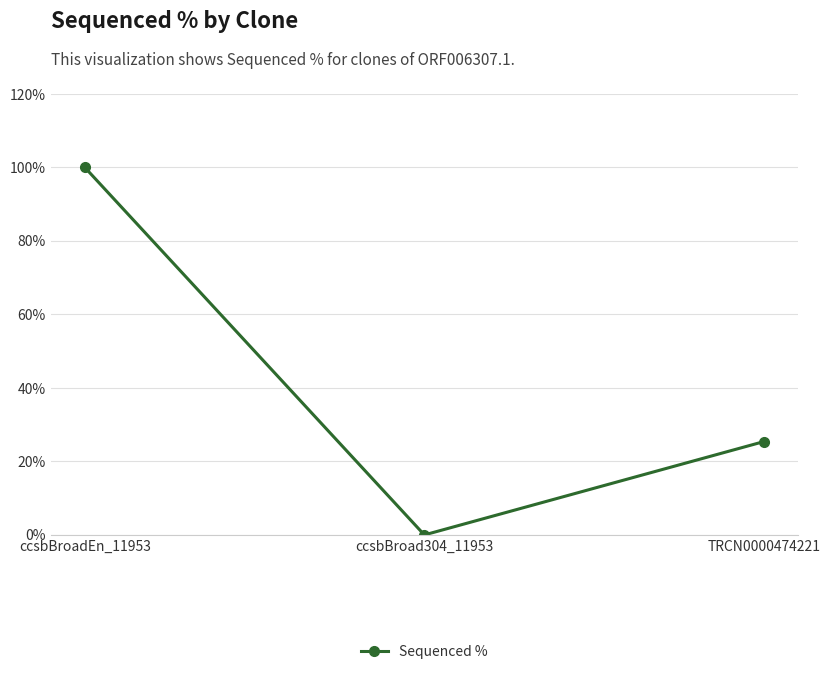

What is the maximum value shown in the chart?

100.0